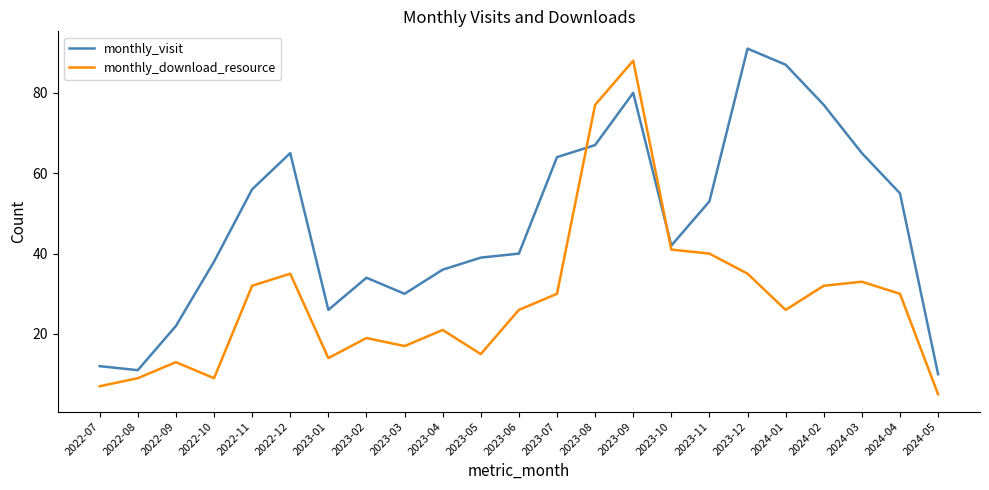

Which category has the highest value in the monthly_visit series?

2023-12